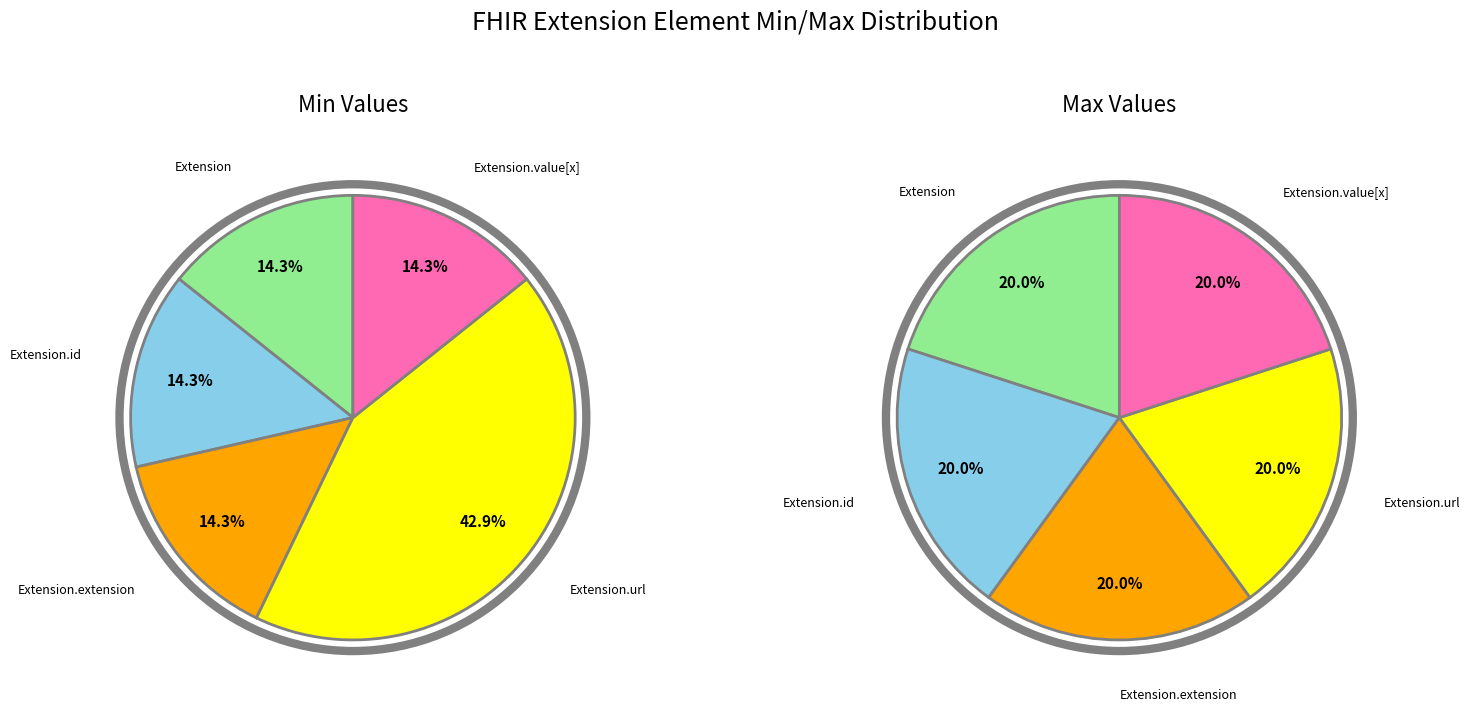

Between max_values and min_values, which is larger?

max_values